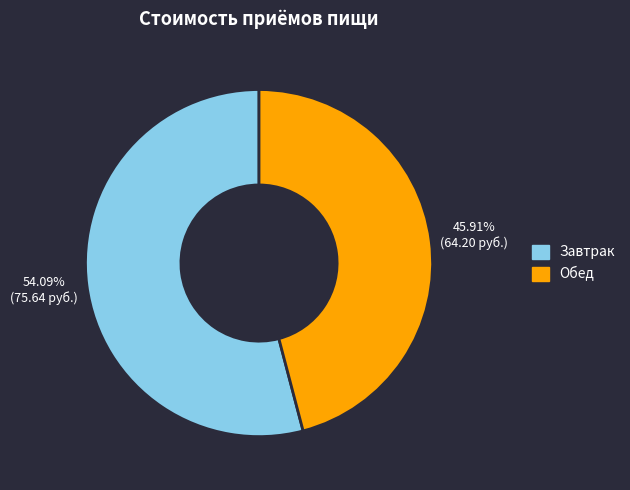

What percentage do Обед and Завтрак together represent?

100.0%